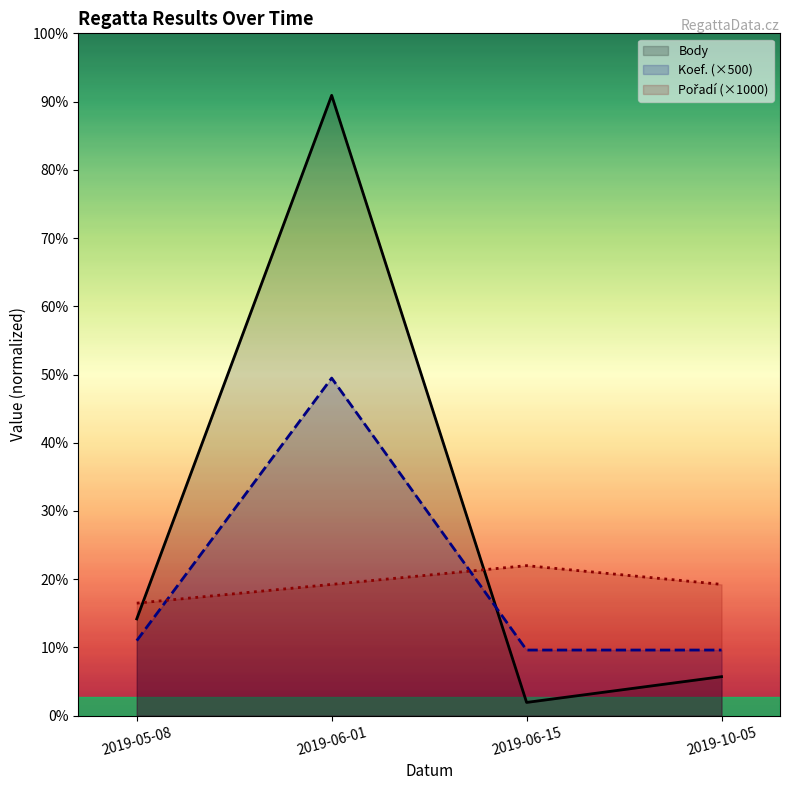

Which series has the largest total across all categories?

Body